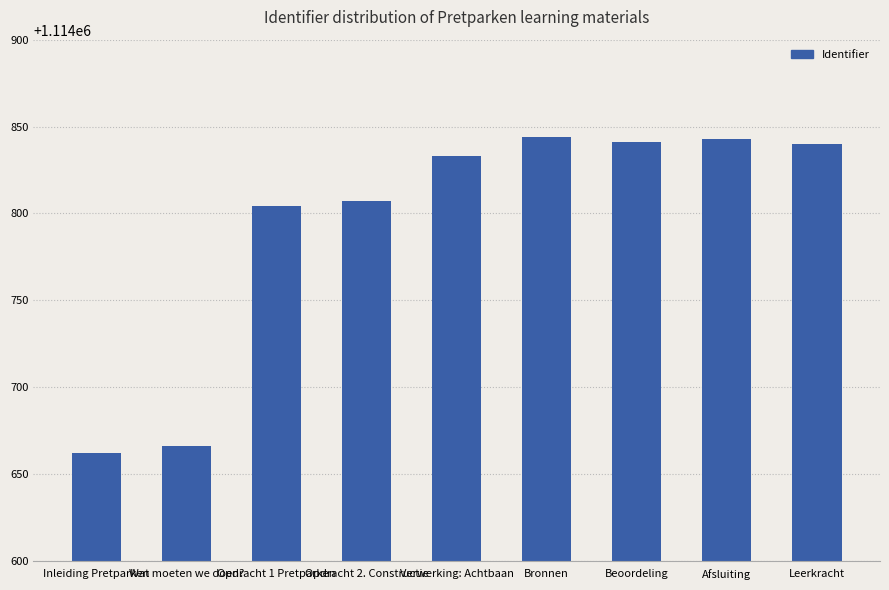

What is the maximum value shown in the chart?

1114844